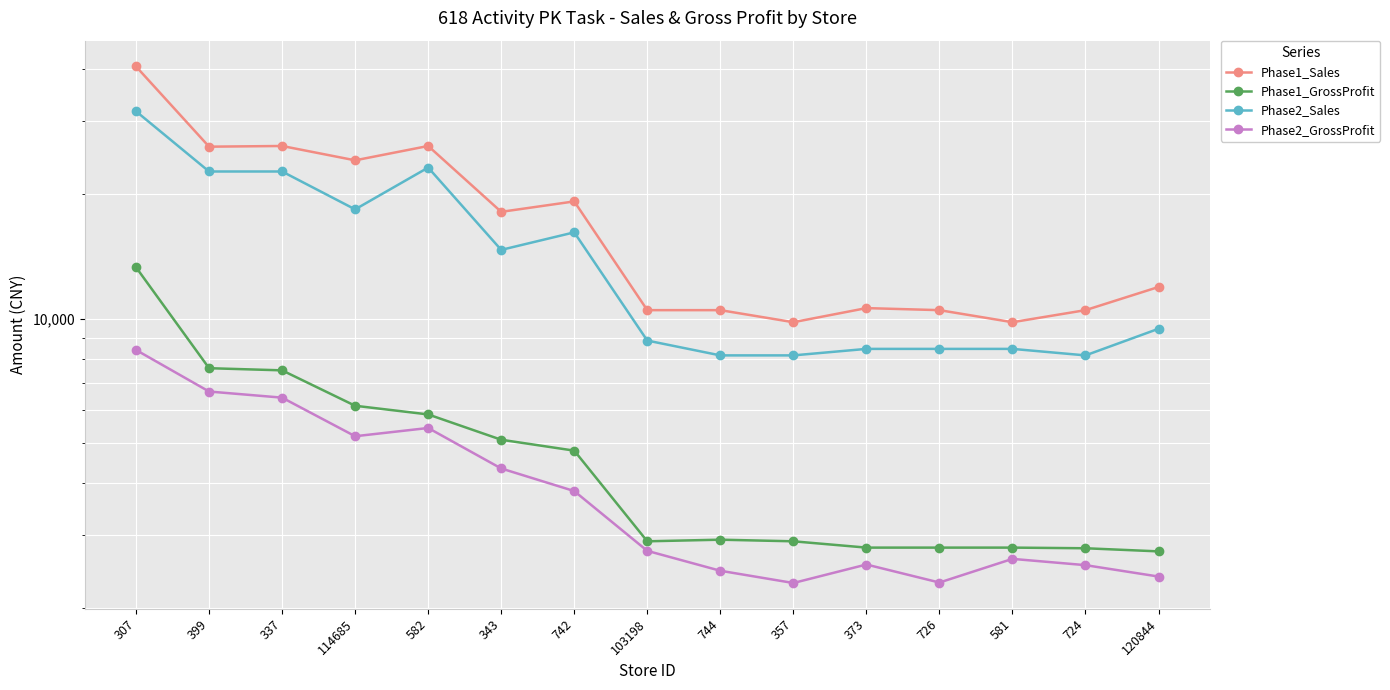

What is the label of the 2nd point from the left?

399